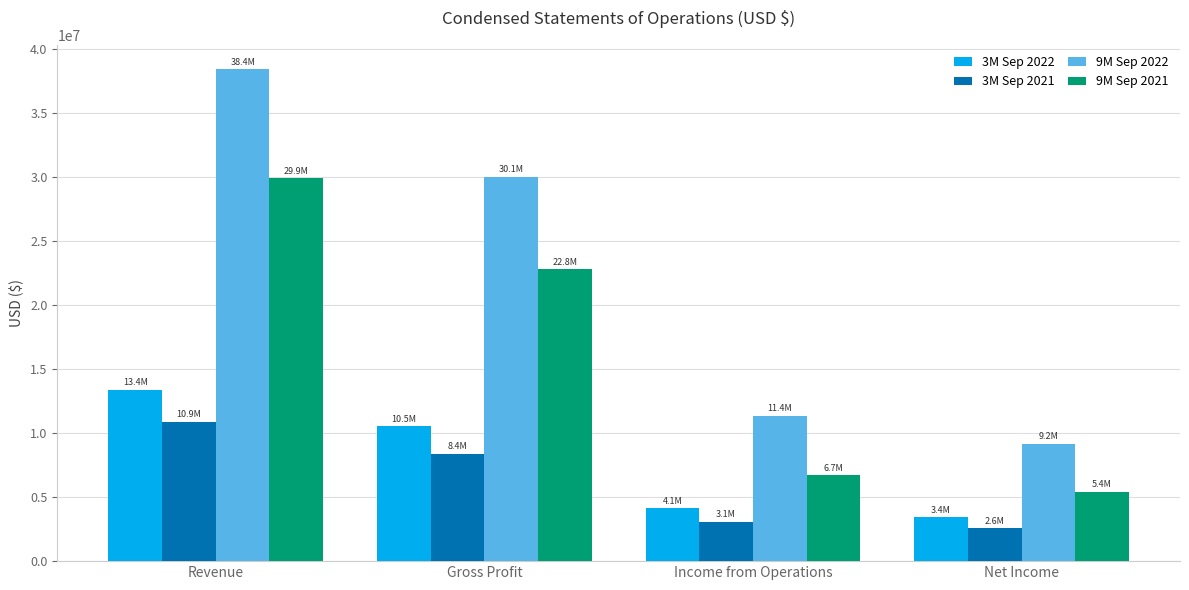

What are all the series names shown in the legend?

3M Sep 2022, 3M Sep 2021, 9M Sep 2022, 9M Sep 2021